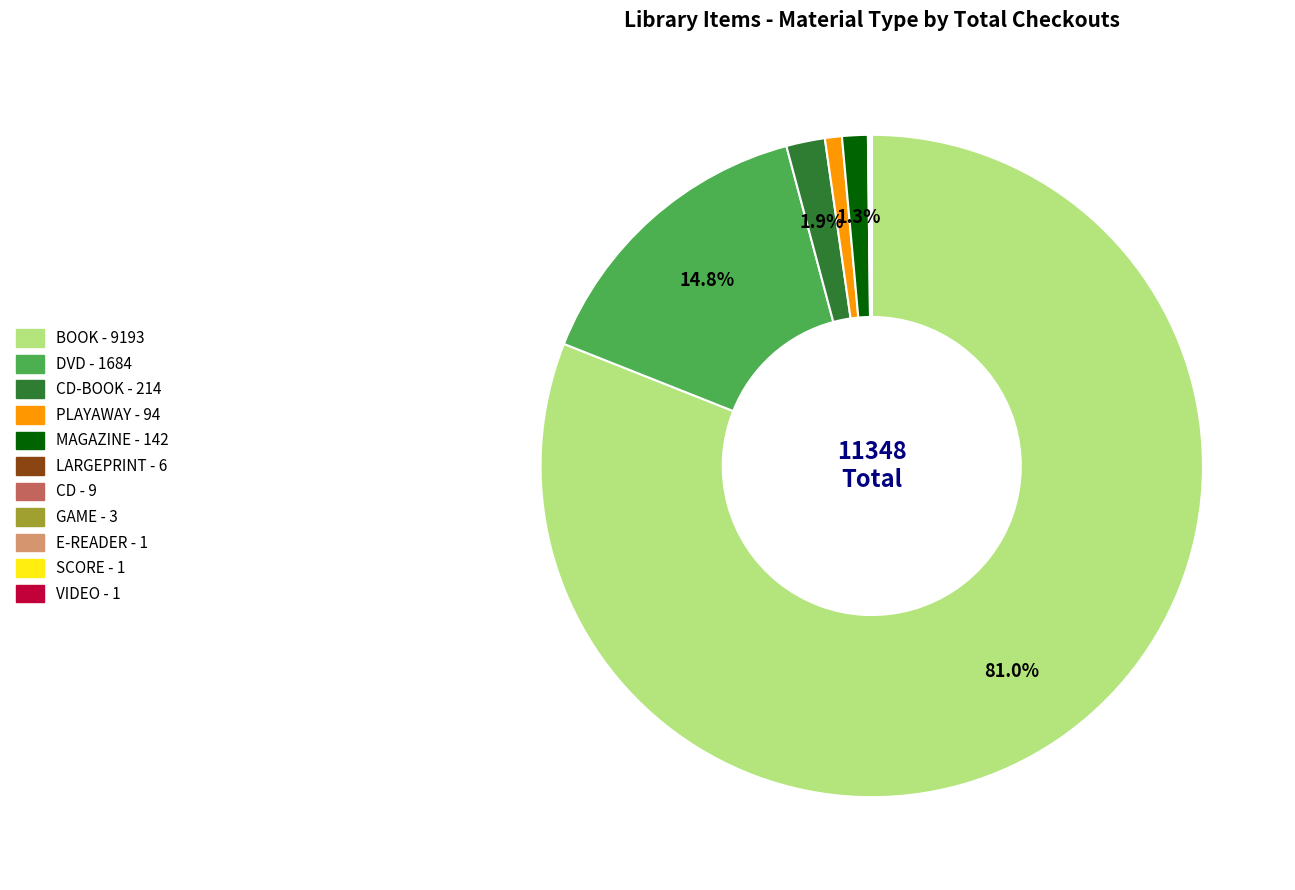

Does any single category account for the majority?

Yes